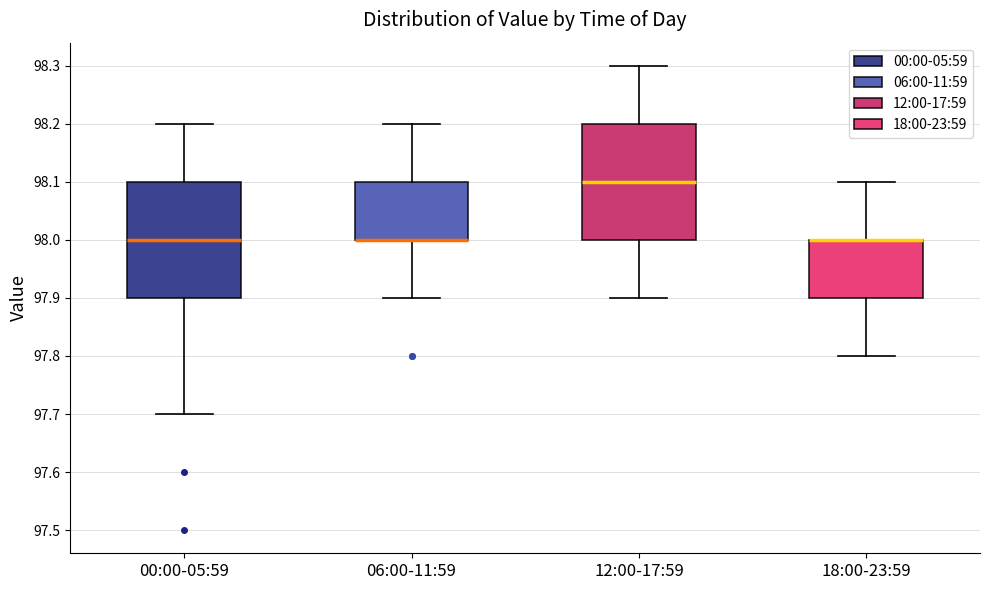

Reading left to right, read every box against the y-axis: the position of its median line, the range the box covers, and the ends of its whiskers. The values are not printed on the chart, so give them approximately, as read against the axis.

00:00-05:59: median 98.0, box 97.9 to 98.1, whiskers 97.7 to 98.2
06:00-11:59: median 98.0 (drawn on the box's lower edge), box 98.0 to 98.1, whiskers 97.9 to 98.2
12:00-17:59: median 98.1, box 98.0 to 98.2, whiskers 97.9 to 98.3
18:00-23:59: median 98.0 (drawn on the box's upper edge), box 97.9 to 98.0, whiskers 97.8 to 98.1